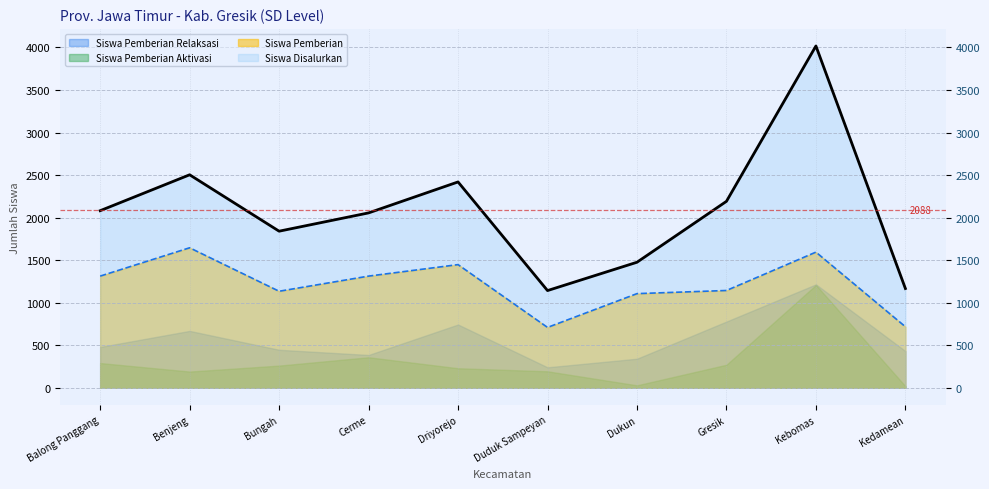

What is the label of the 4th point from the left?

Cerme